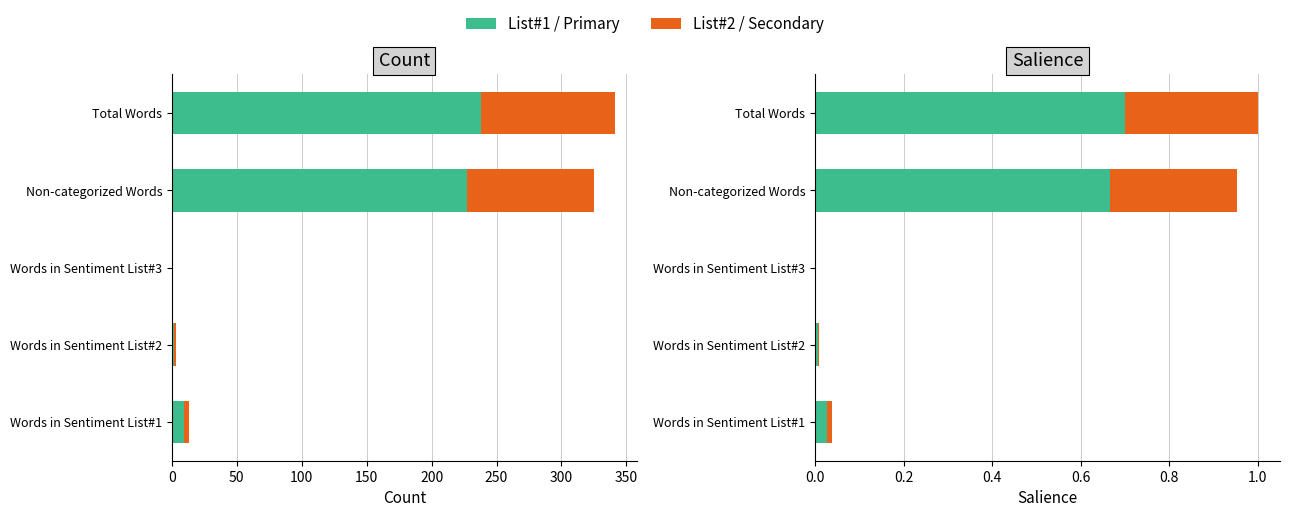

True or false: Series B has a value of 0.0 at Words in Sentiment List#1.

True